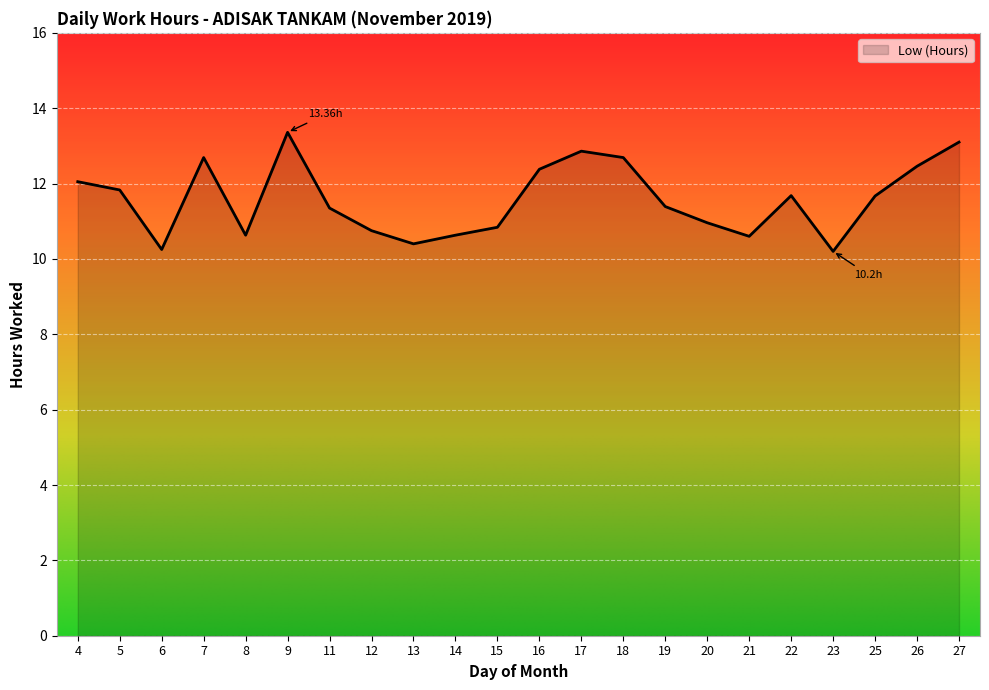

Approximately how many times larger is the value at 11 compared to 6?

1.1